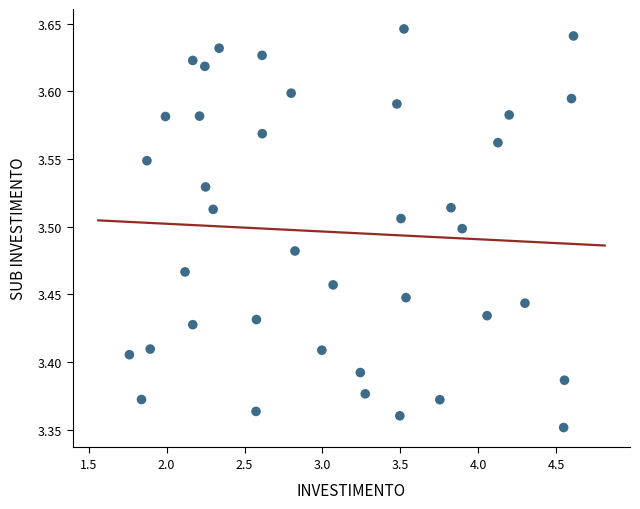

What is the range of X values (max minus min)?

2.8